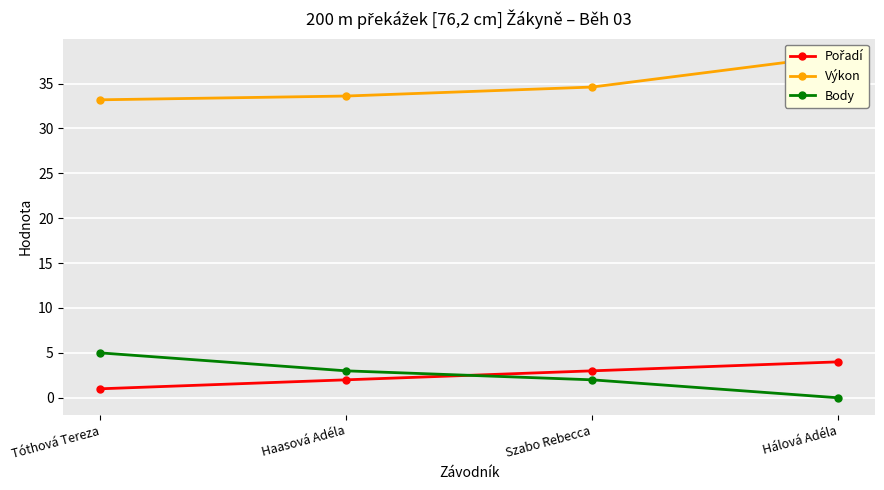

True or false: Pořadí and Výkon intersect in this chart.

False